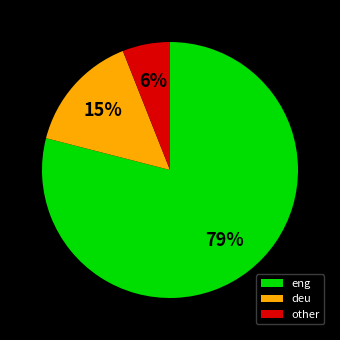

How many segments does this pie chart have?

3